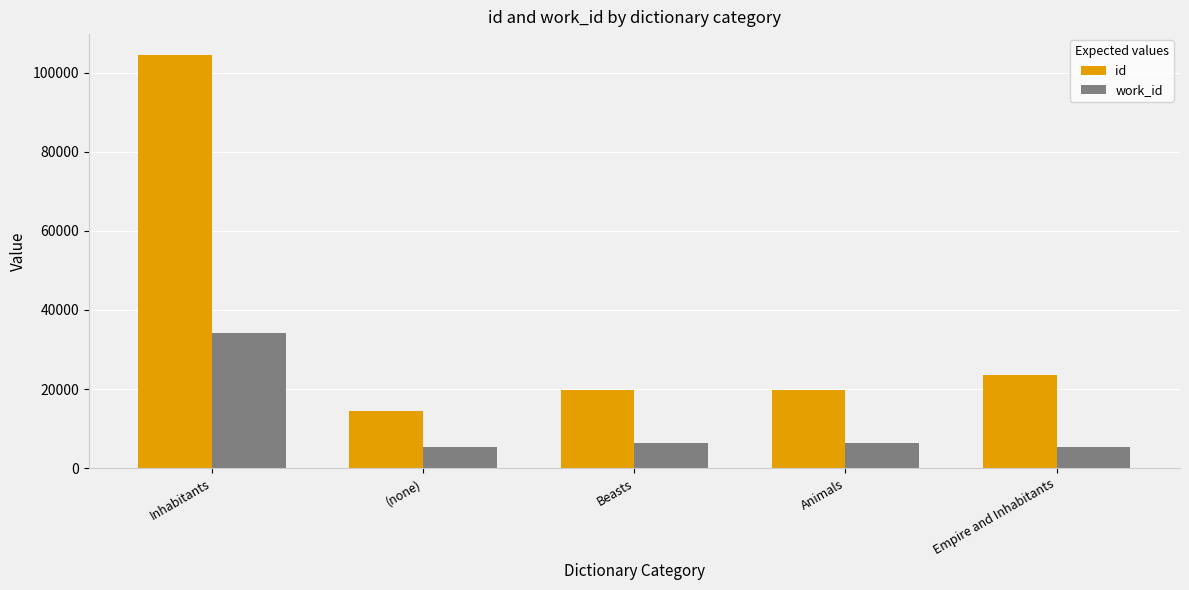

Which category has the highest value across all series?

Inhabitants